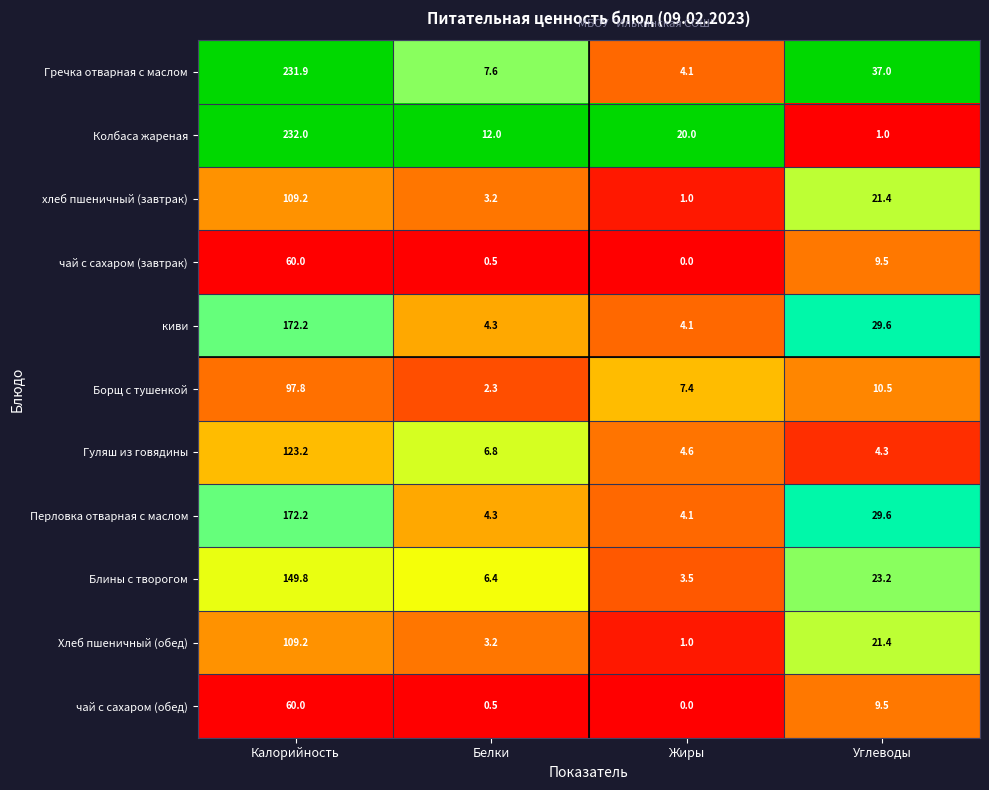

List the labels in order of чай с сахаром (обед) value, largest first.

Калорийность, Углеводы, Белки, Жиры